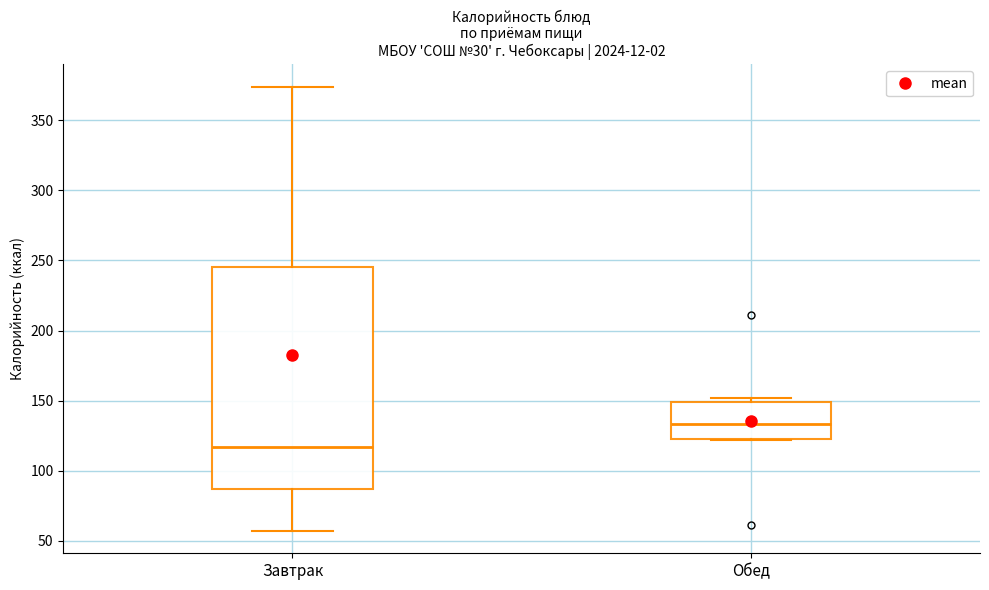

Which box is the tallest, from its lower edge to its upper edge?

Завтрак